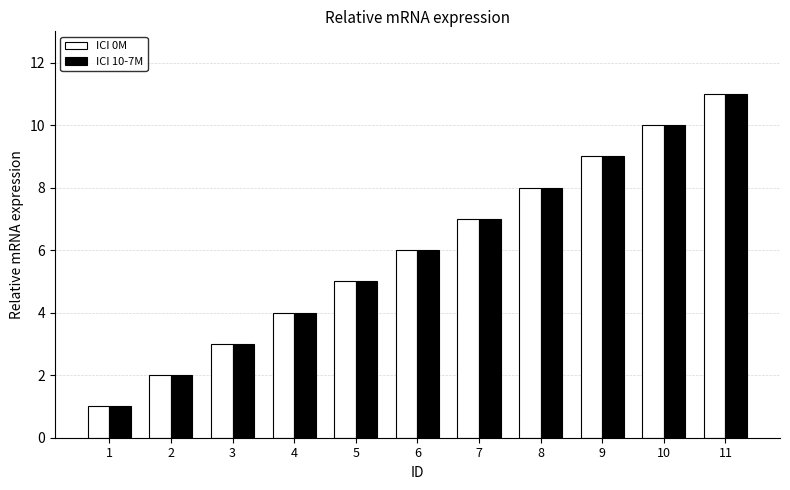

What is the value of the ICI 10-7M bar at the 10th from the left?

10